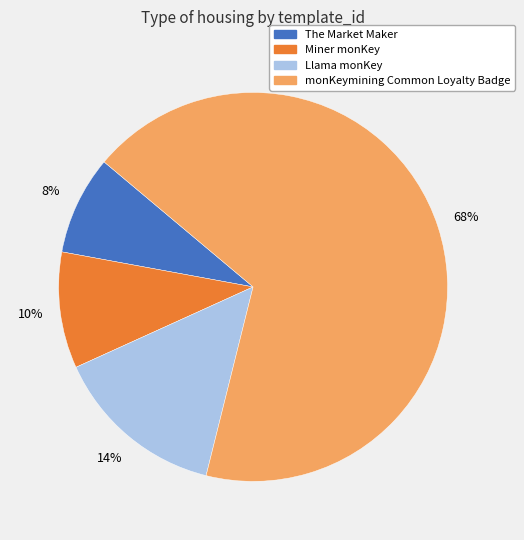

Do monKeymining Common Loyalty Badge and Miner monKey together represent more than half of the pie?

Yes